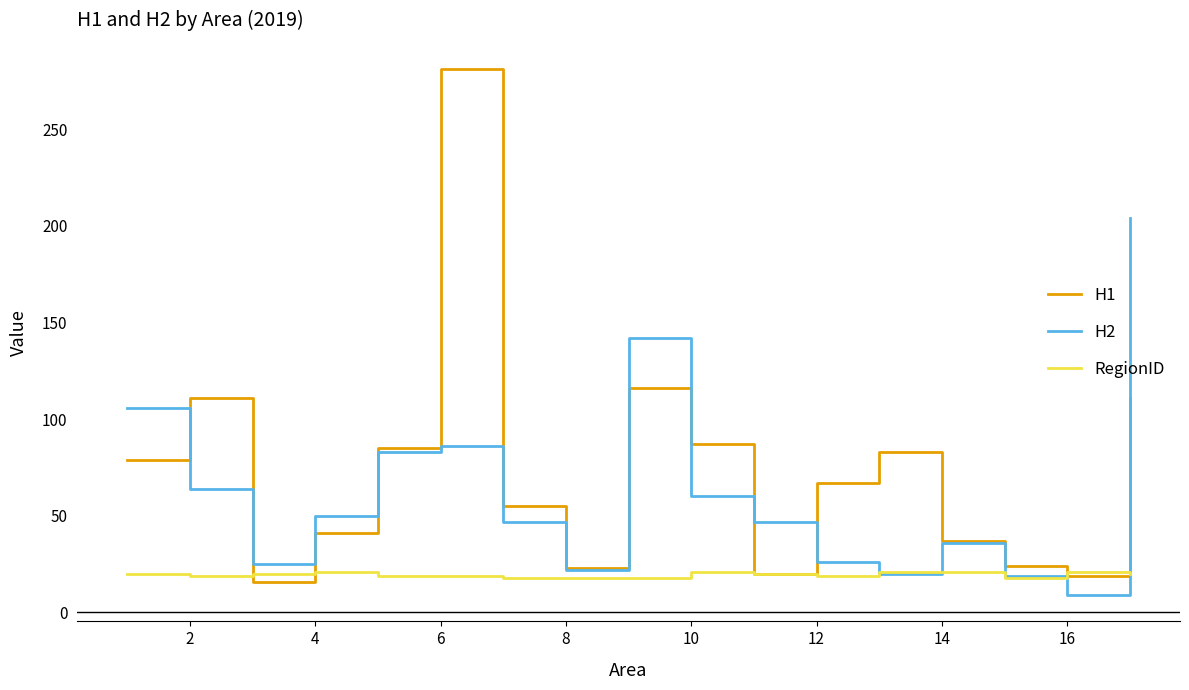

List the series in order of their peak value, highest first.

H1, H2, RegionID